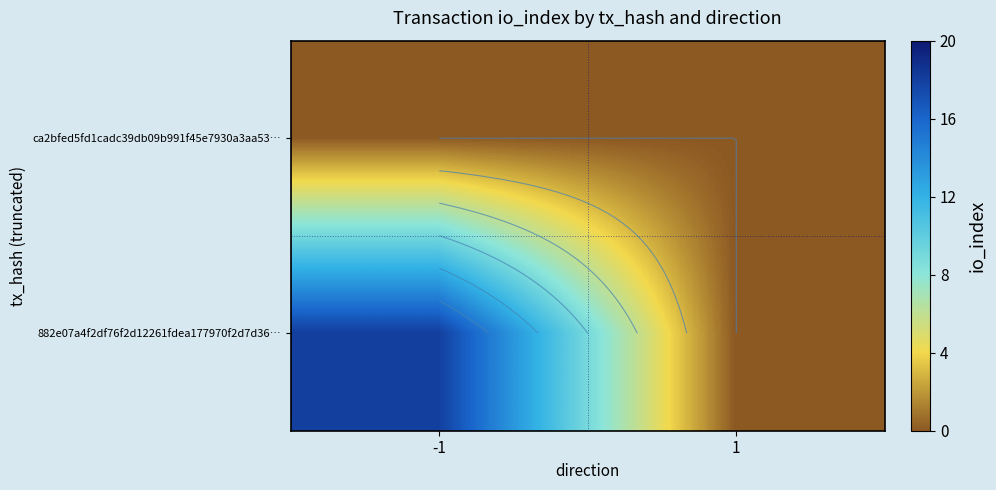

Count the number of categories in the chart.

2